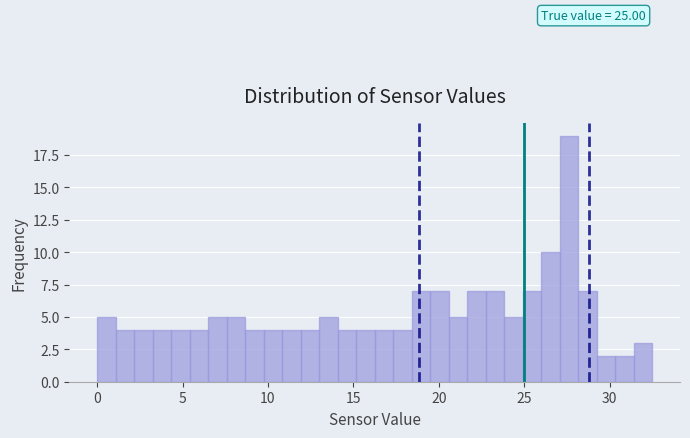

Around what value on the x-axis is the tallest bar? Give the approximate position of its centre, as read against the axis.

27.5